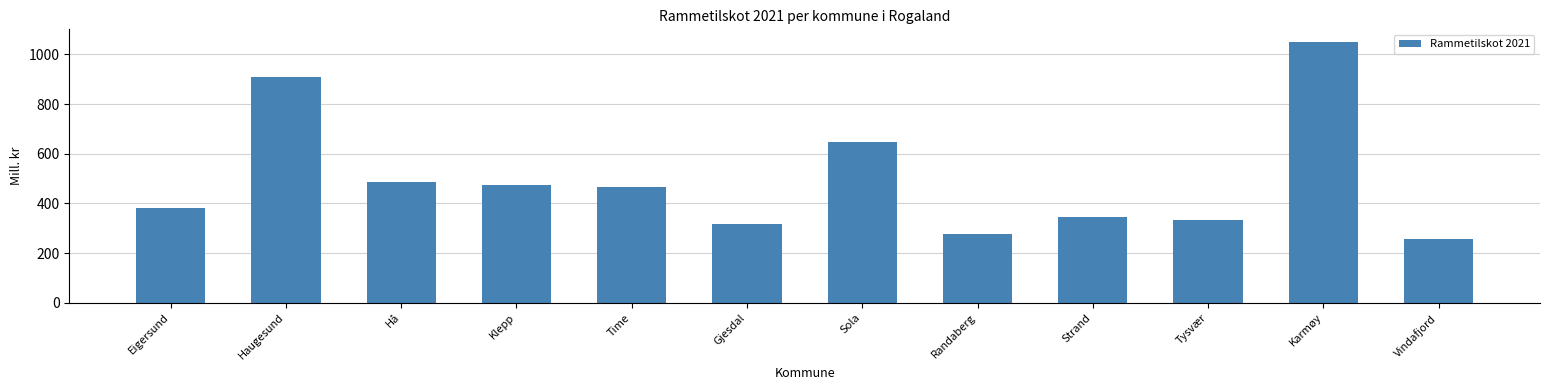

Reading right to left, extract all data points from this chart.

Vindafjord=256.1	Karmøy=1048.7	Tysvær=332.1	Strand=346.7	Randaberg=279.1	Sola=646.9	Gjesdal=319.3	Time=466.0	Klepp=475.5	Hå=487.5	Haugesund=907.3	Eigersund=382.9